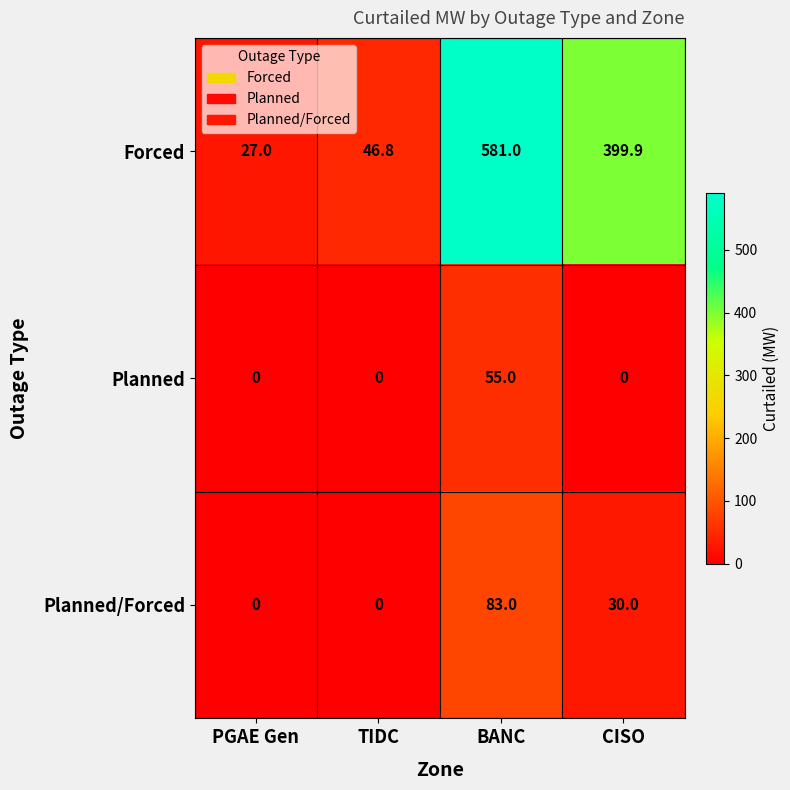

Count the number of categories in the chart.

4